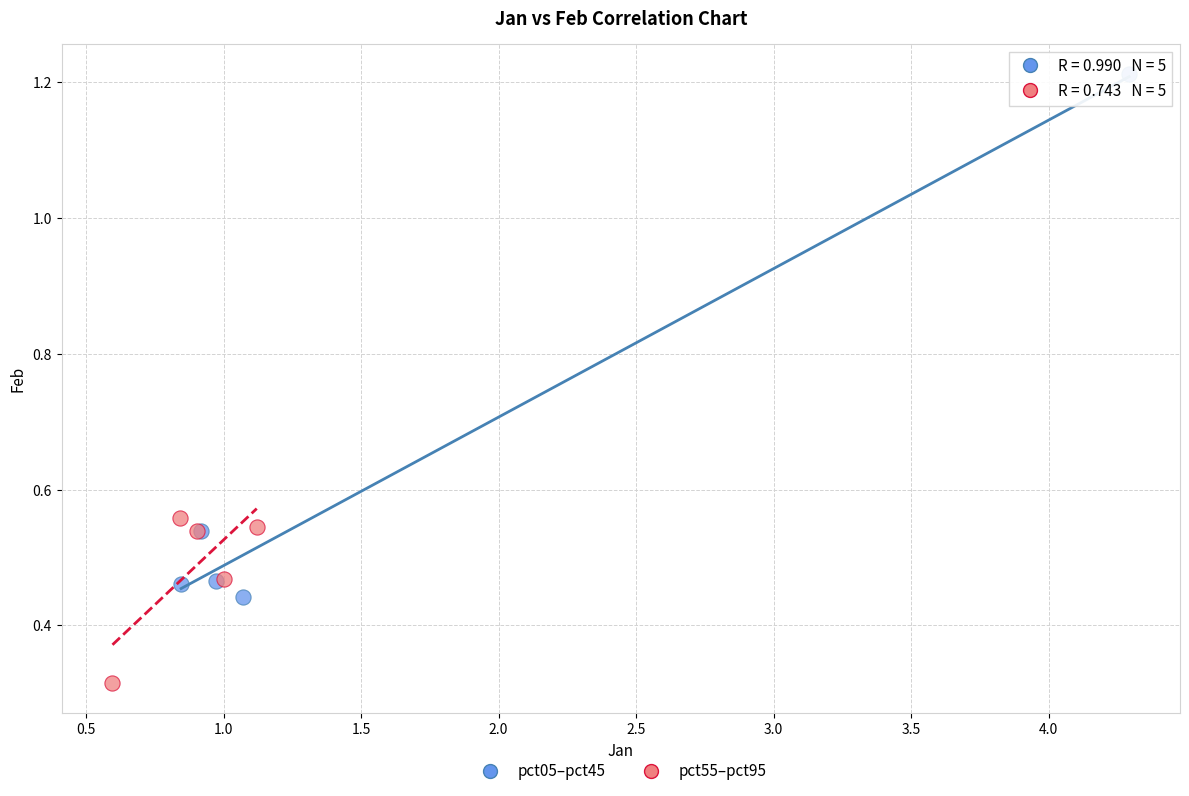

Which series contains the highest Y value?

pct05–pct45